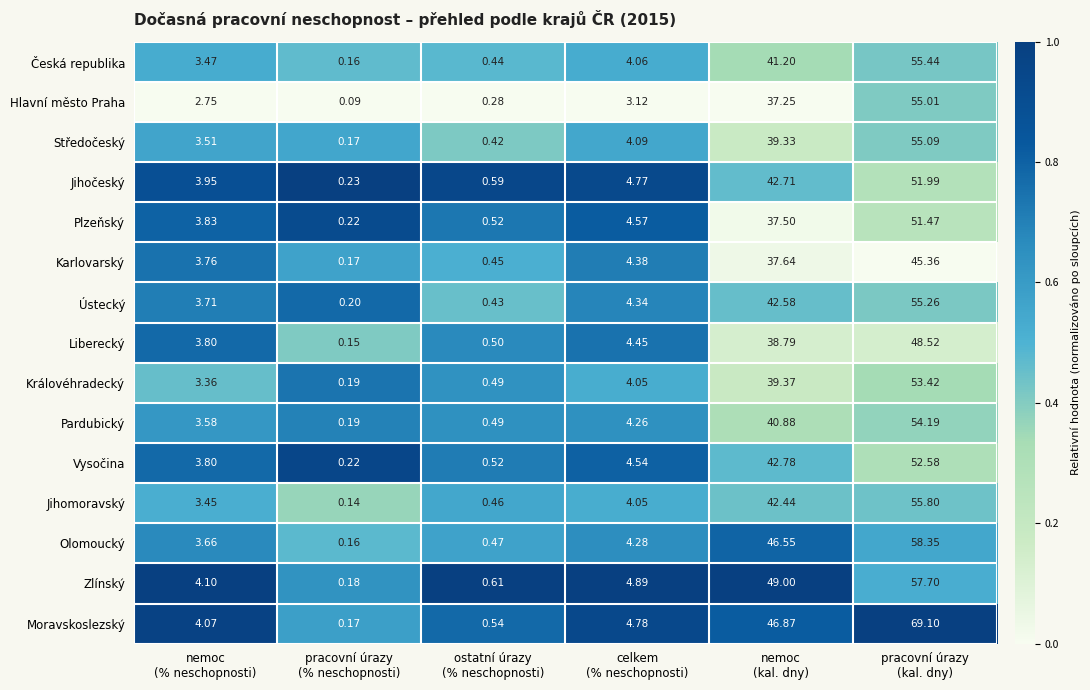

Which category has the highest value across all series?

pracovní úrazy
(kal. dny)